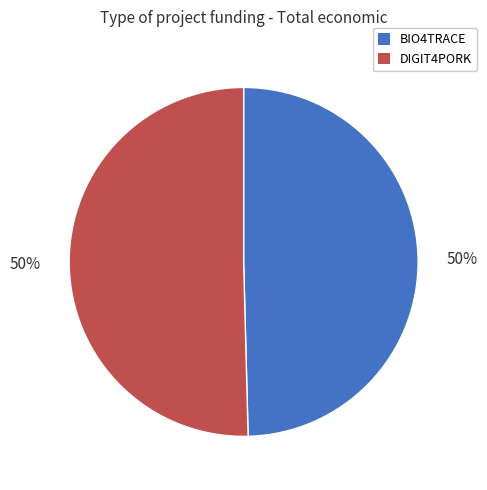

How many segments does this pie chart have?

2